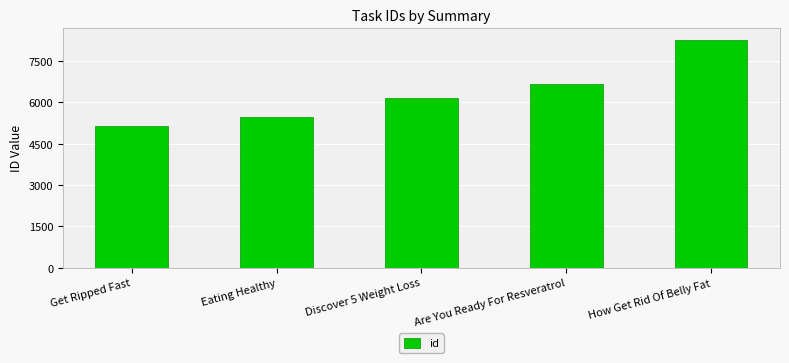

Reading right to left, list all the values displayed in this chart.

How Get Rid Of Belly Fat=8274	Are You Ready For Resveratrol=6660	Discover 5 Weight Loss=6153	Eating Healthy=5472	Get Ripped Fast=5163